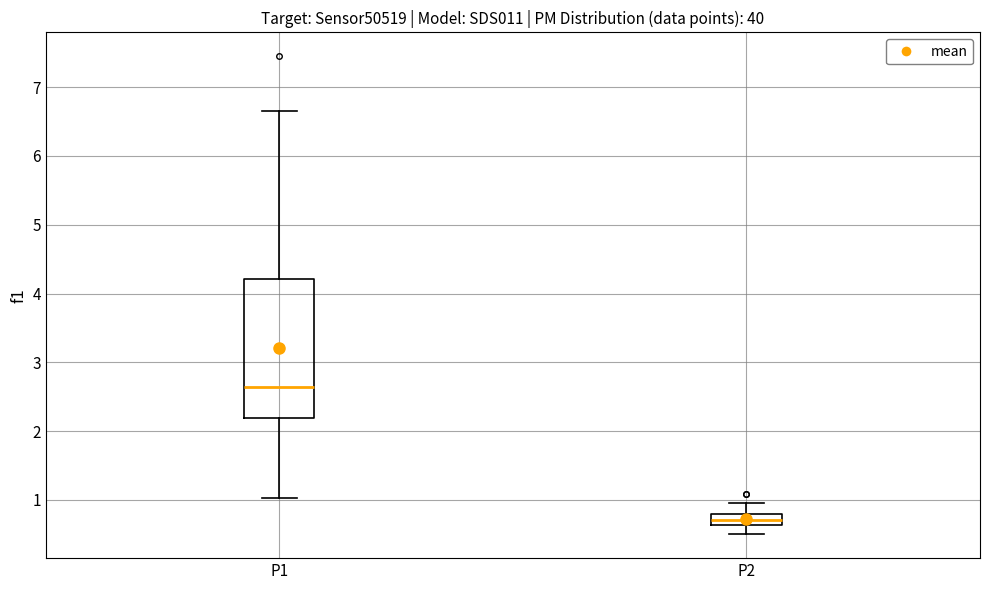

Which box is the tallest, from its lower edge to its upper edge?

P1